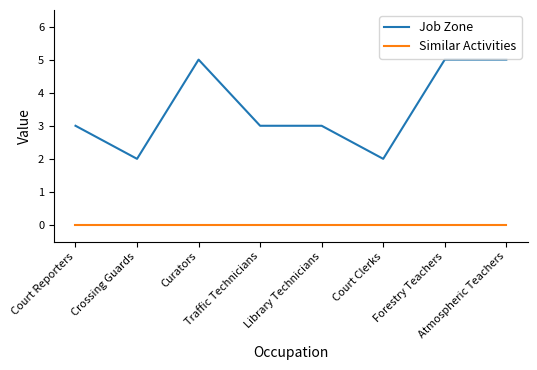

Reading left to right, list all the values displayed in this chart.

Job Zone: Court Reporters=3	Crossing Guards=2	Curators=5	Traffic Technicians=3	Library Technicians=3	Court Clerks=2	Forestry Teachers=5	Atmospheric Teachers=5
Similar Activities: Court Reporters=0	Crossing Guards=0	Curators=0	Traffic Technicians=0	Library Technicians=0	Court Clerks=0	Forestry Teachers=0	Atmospheric Teachers=0